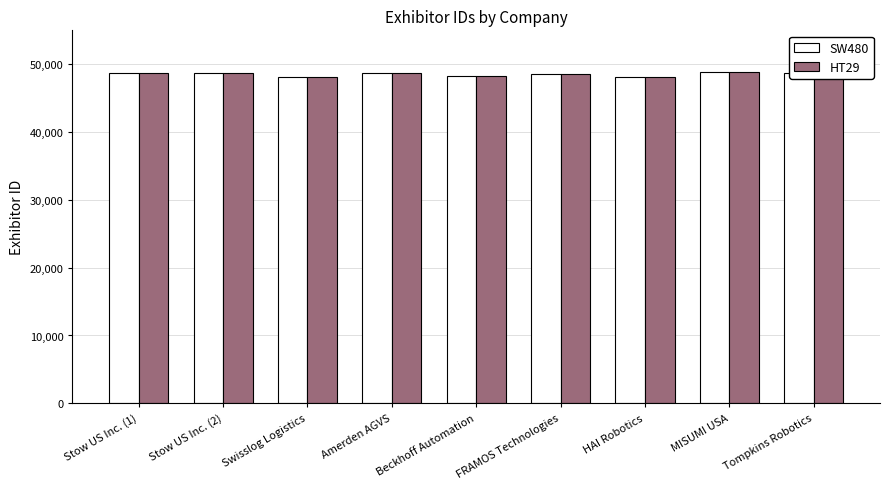

What is the total value across all series at FRAMOS Technologies?

97048